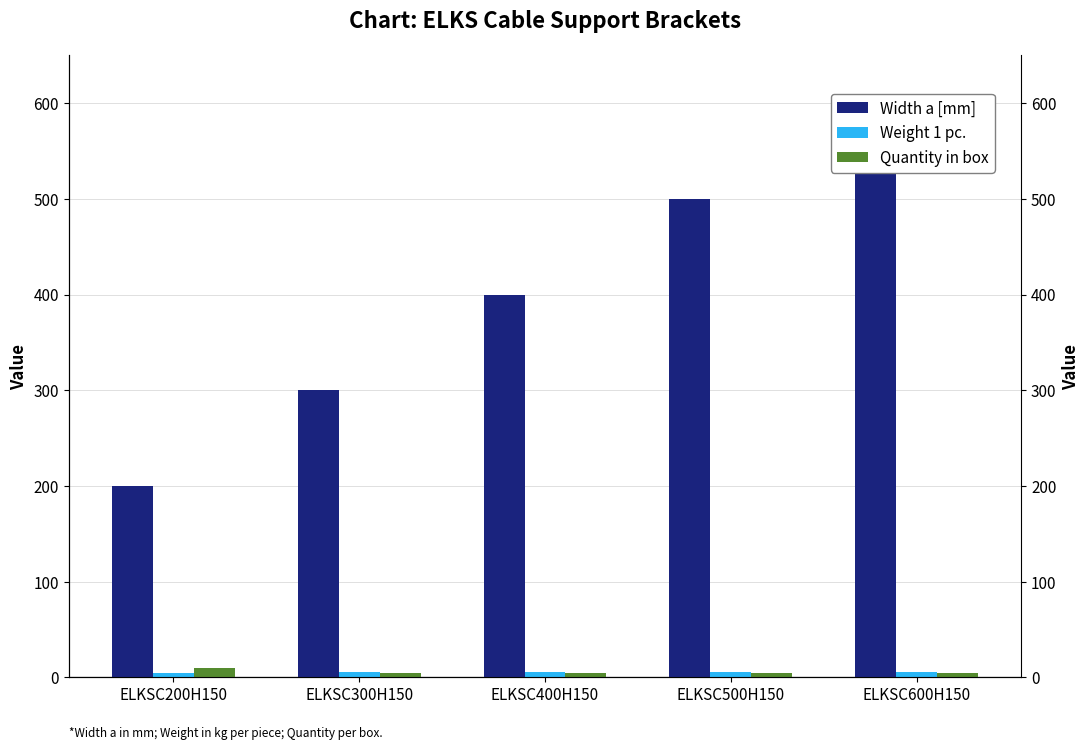

At which category is the sum across all series the highest?

ELKSC600H150